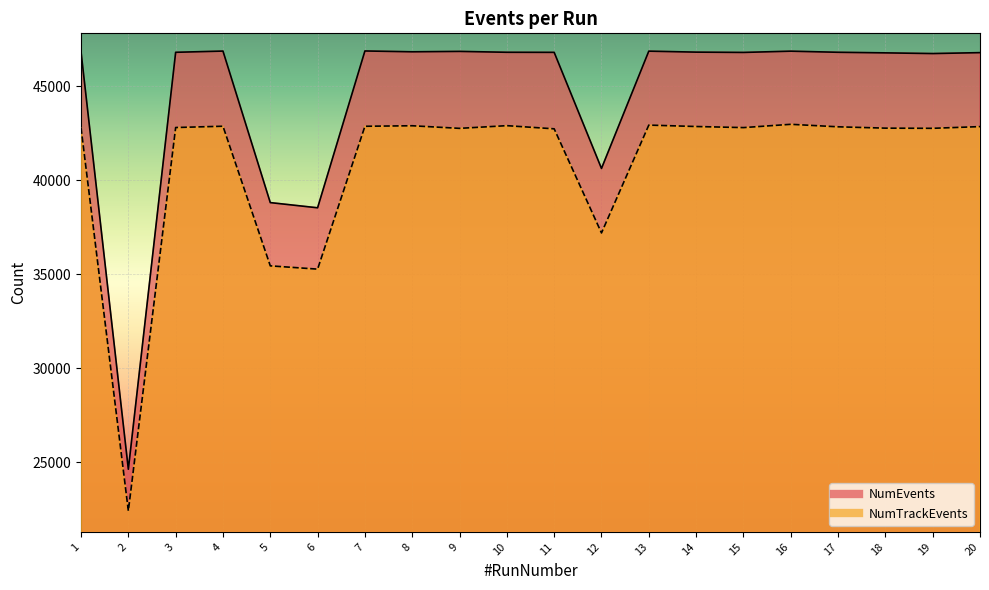

Reading left to right, extract all data points from this chart.

NumEvents: 1=46845	2=24639	3=46817	4=46882	5=38822	6=38546	7=46888	8=46844	9=46865	10=46818	11=46814	12=40639	13=46878	14=46826	15=46810	16=46877	17=46818	18=46787	19=46750	20=46799
NumTrackEvents: 1=42807	2=22428	3=42816	4=42885	5=35458	6=35284	7=42883	8=42910	9=42772	10=42915	11=42747	12=37208	13=42945	14=42870	15=42812	16=42987	17=42854	18=42783	19=42774	20=42865